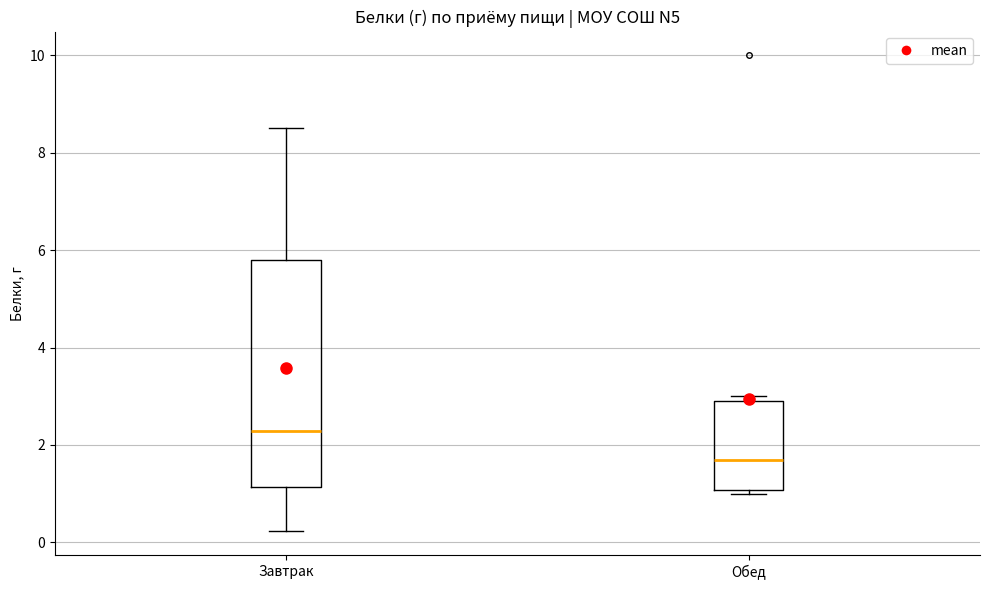

Reading left to right, read every box against the y-axis: the position of its median line, the range the box covers, and the ends of its whiskers. The values are not printed on the chart, so give them approximately, as read against the axis.

Завтрак: median 2.2, box 1.2 to 5.8, whiskers 0.2 to 8.6
Обед: median 1.6, box 1.0 to 2.8, whiskers 1.0 (just below the box's lower edge) to 3.0